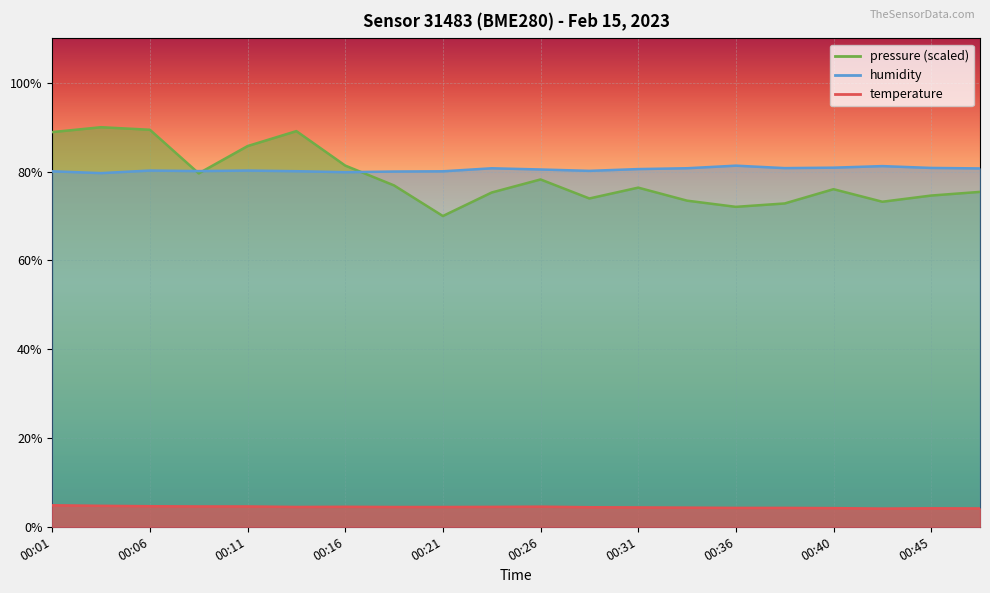

What is the difference between the highest and lowest values at 00:38?

76.5